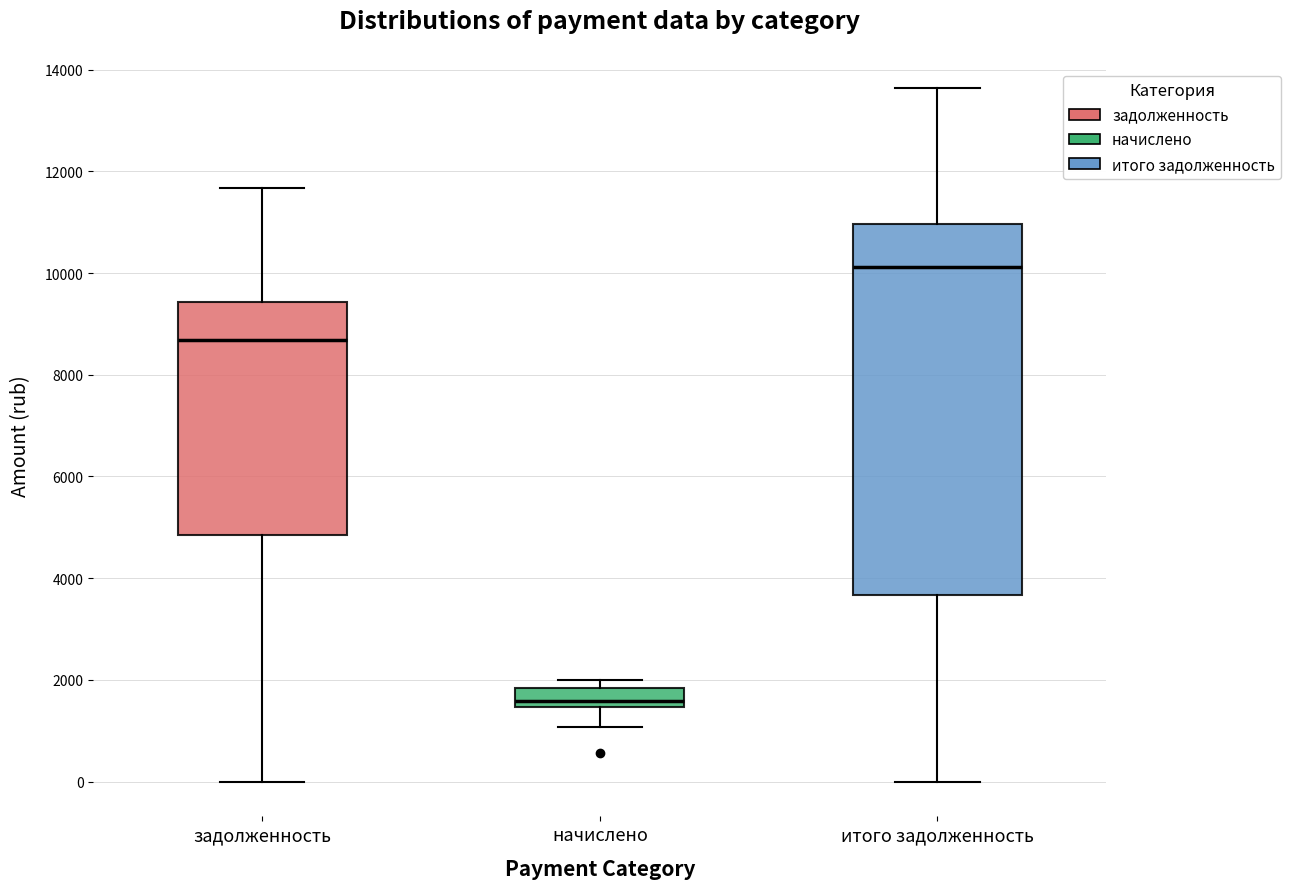

Comparing the boxes themselves (not the whiskers), which one is the tallest?

итого задолженность